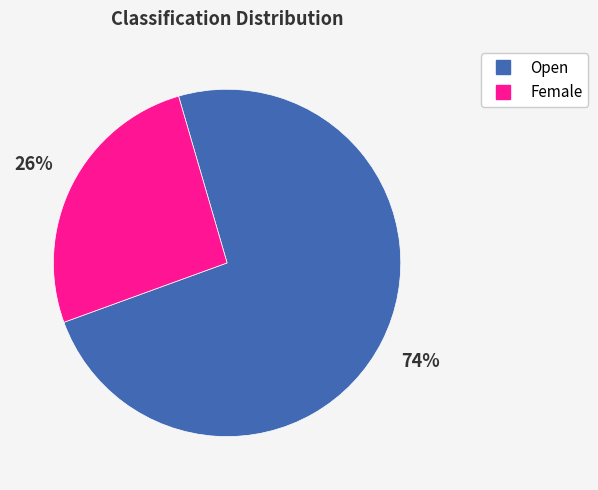

To the nearest percent, what is the difference between the largest and smallest slice percentages?

48%